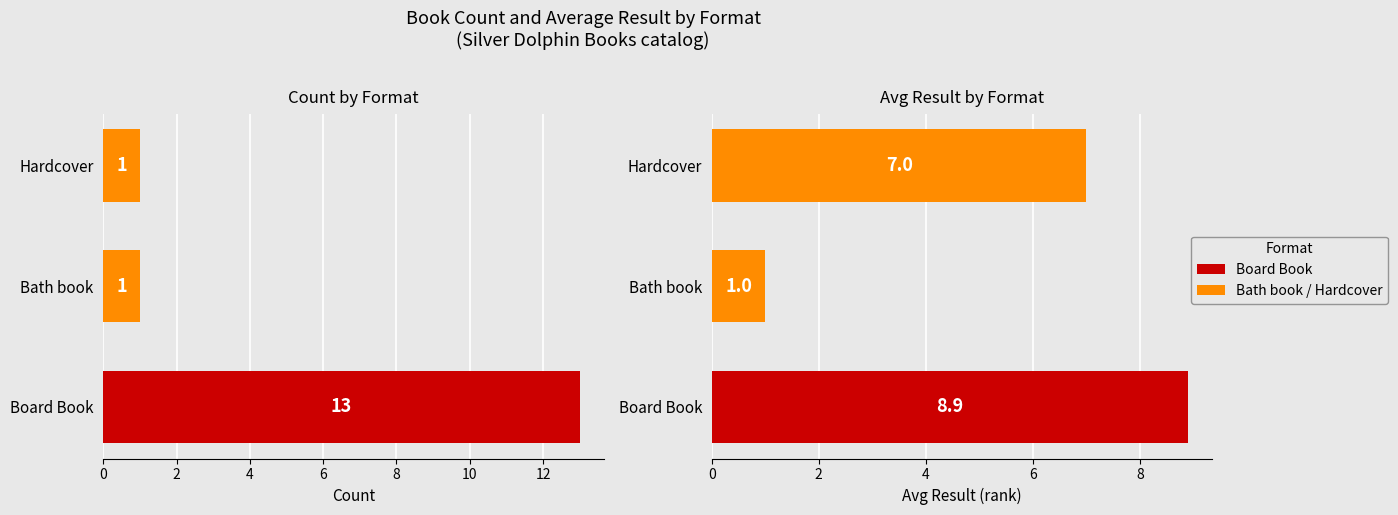

Does the chart contain stacked bars?

No